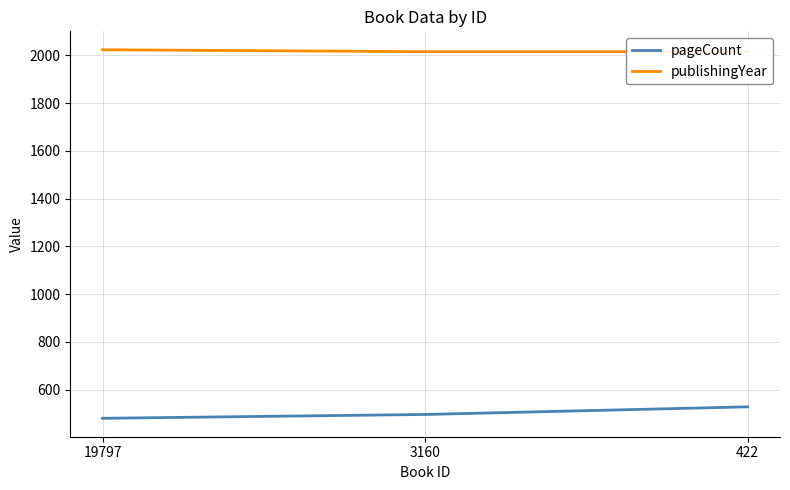

Between 422 and 19797, which is larger?

422